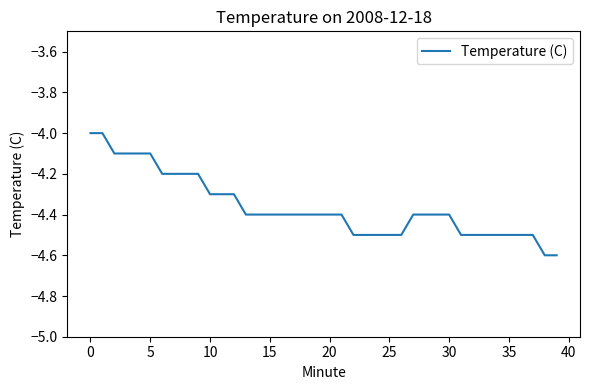

Reading left to right, extract all data points from this chart.

-4.0	-4.0	-4.1	-4.1	-4.1	-4.1	-4.2	-4.2	-4.2	-4.2	-4.3	-4.3	-4.3	-4.4	-4.4	-4.4	-4.4	-4.4	-4.4	-4.4	-4.4	-4.4	-4.5	-4.5	-4.5	-4.5	-4.5	-4.4	-4.4	-4.4	-4.4	-4.5	-4.5	-4.5	-4.5	-4.5	-4.5	-4.5	-4.6	-4.6